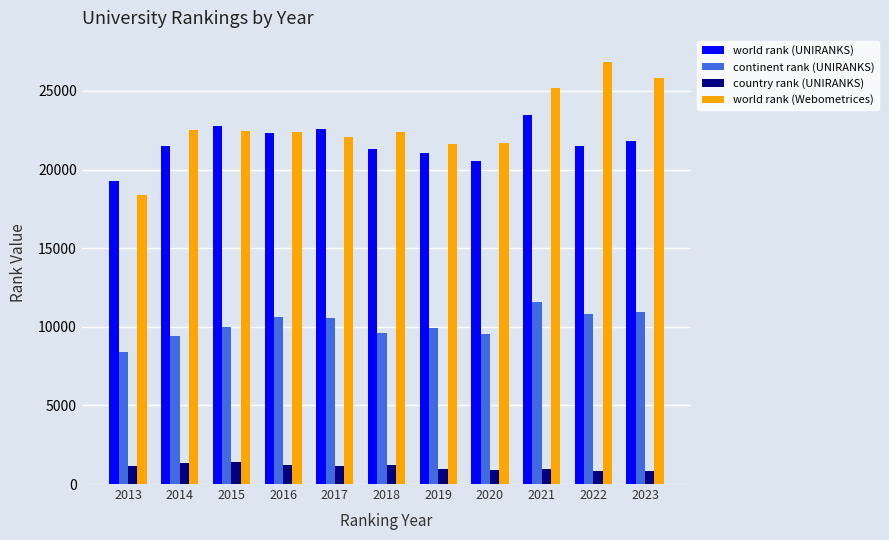

Which series has the largest total across all categories?

world rank (Webometrices)